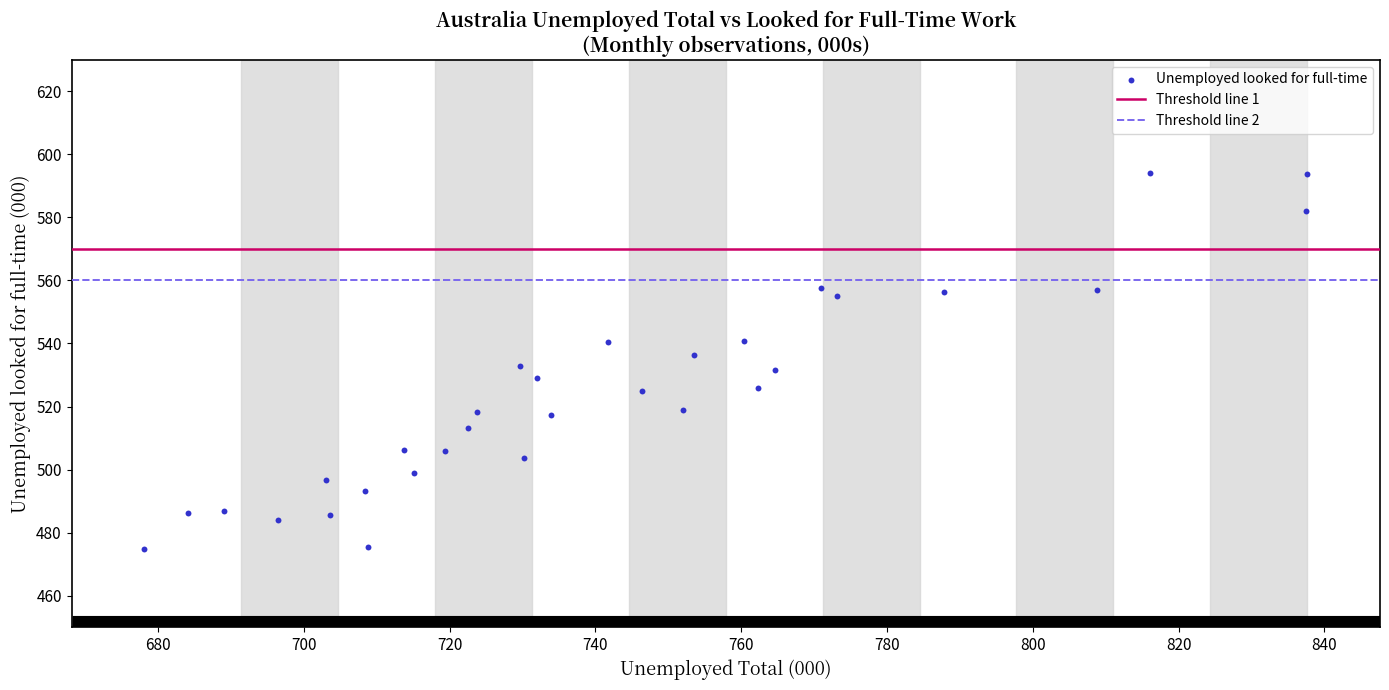

What is the range of Y values (max minus min)?

119.4